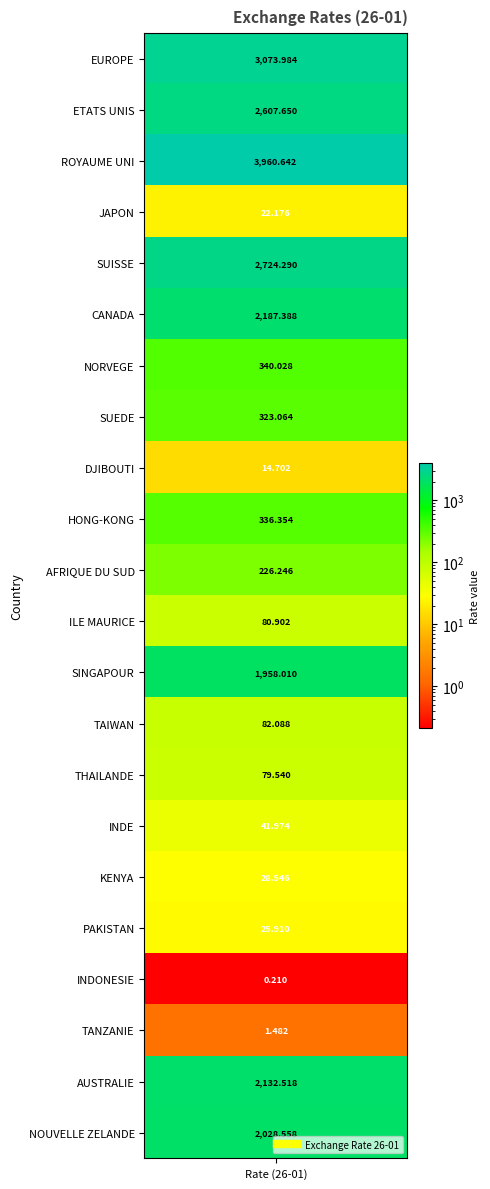

What is the sum of all values?

22276.3